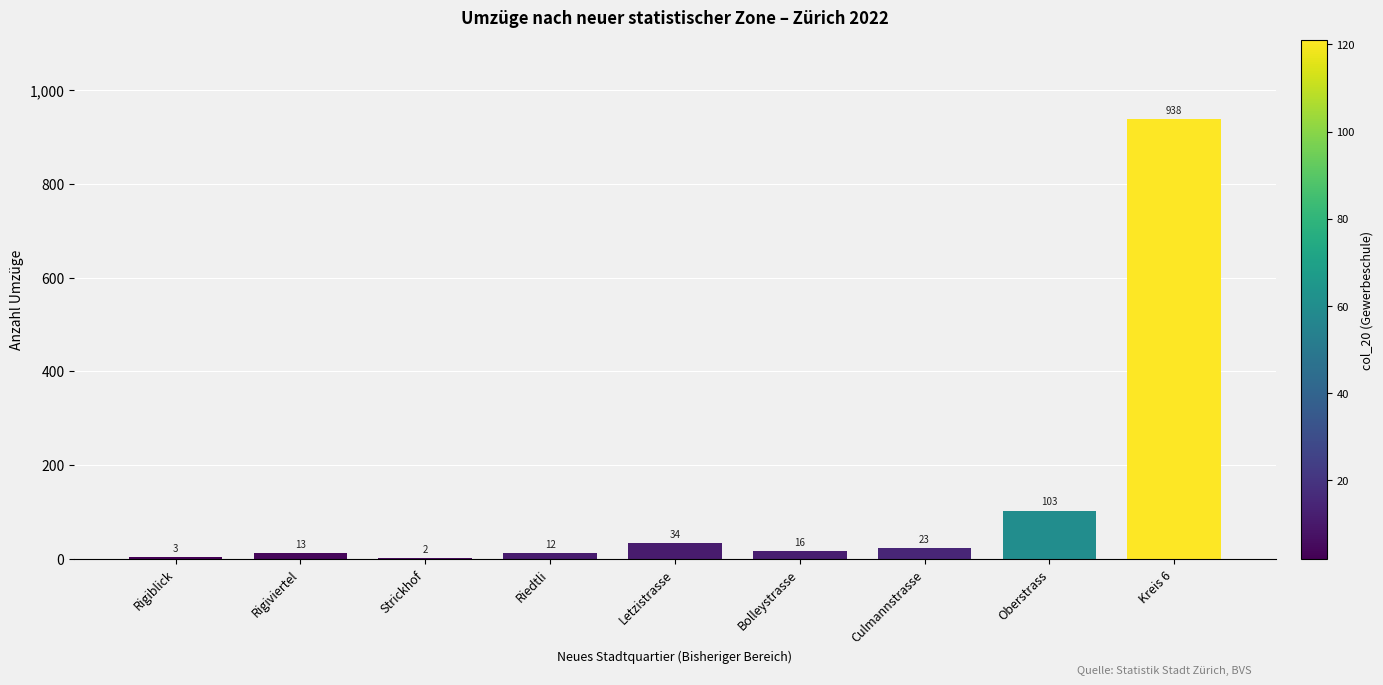

What is the maximum value shown in the chart?

938